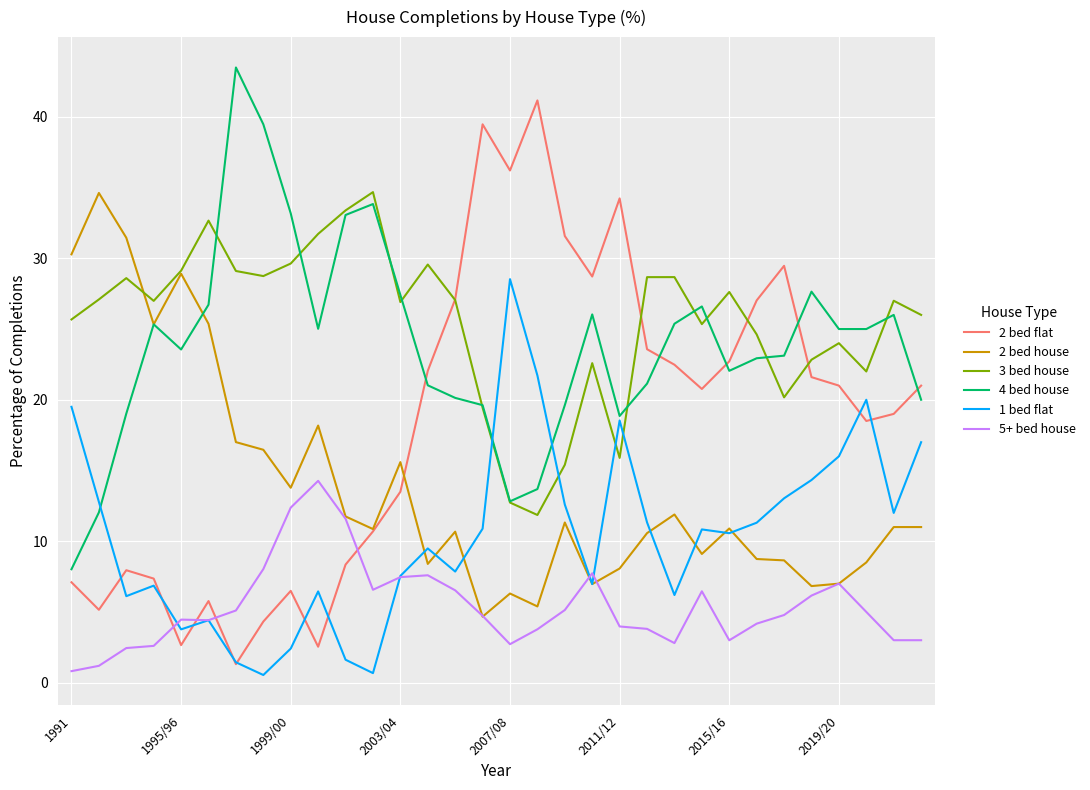

What are all the series names shown in the legend?

2 bed flat, 2 bed house, 3 bed house, 4 bed house, 1 bed flat, 5+ bed house